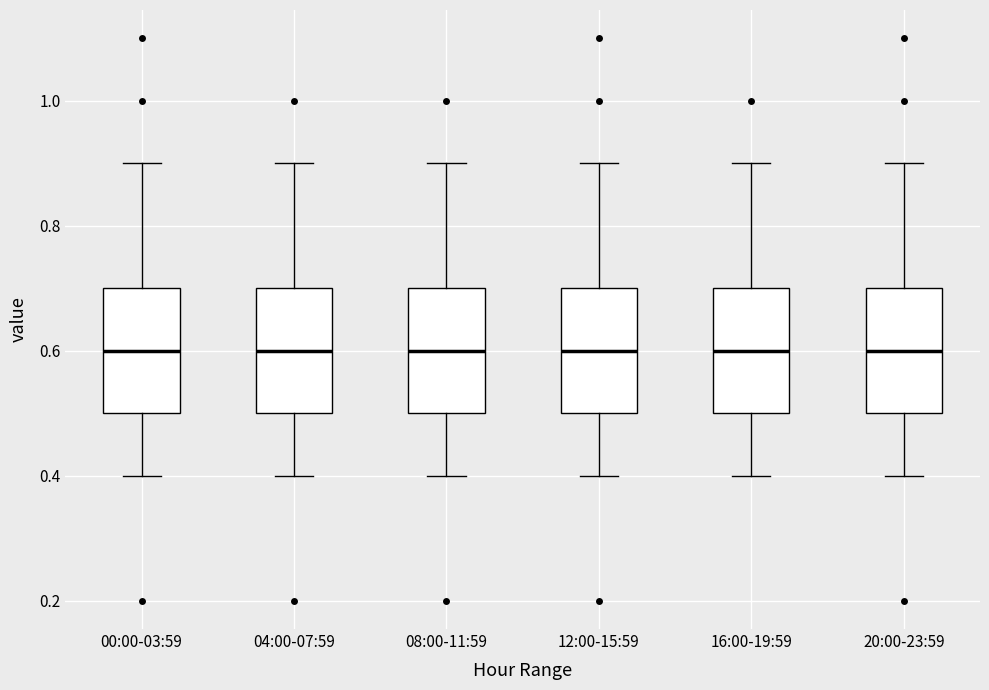

Reading left to right, transcribe this box plot: for each box, give where its median line is, the range the box spans, and where its two whiskers end, as read against the y-axis. The values are not printed on the chart, so give them approximately, as read against the axis.

00:00-03:59: median 0.6, box 0.5 to 0.7, whiskers 0.4 to 0.9
04:00-07:59: median 0.6, box 0.5 to 0.7, whiskers 0.4 to 0.9
08:00-11:59: median 0.6, box 0.5 to 0.7, whiskers 0.4 to 0.9
12:00-15:59: median 0.6, box 0.5 to 0.7, whiskers 0.4 to 0.9
16:00-19:59: median 0.6, box 0.5 to 0.7, whiskers 0.4 to 0.9
20:00-23:59: median 0.6, box 0.5 to 0.7, whiskers 0.4 to 0.9